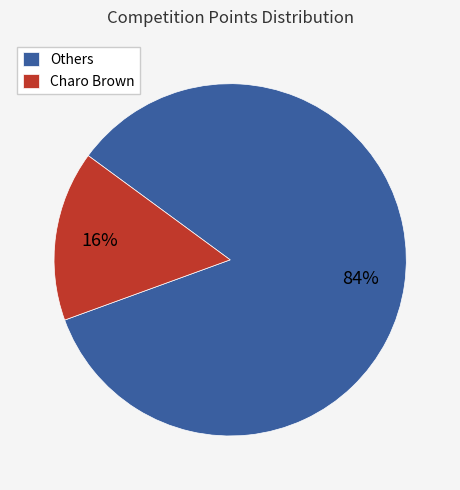

To the nearest percent, what percentage of the pie is Others?

84%